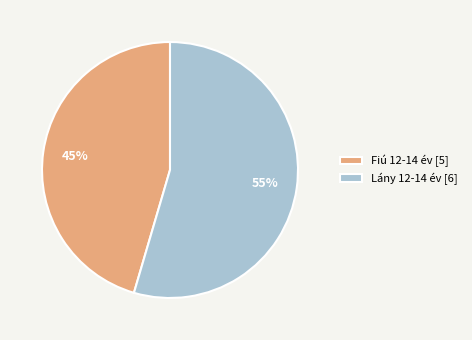

Is the sum of Fiú 12-14 év [5] and Lány 12-14 év [6] greater than half?

Yes